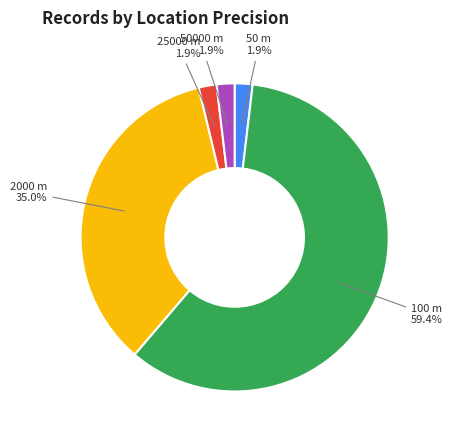

Does any single category account for the majority?

Yes